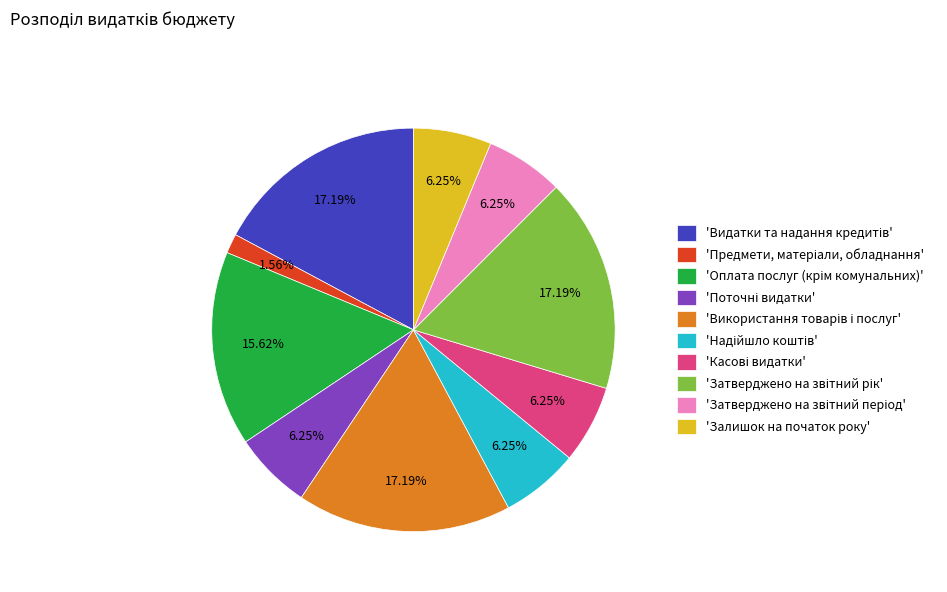

Is 'Залишок на початок року' the majority of the pie?

No